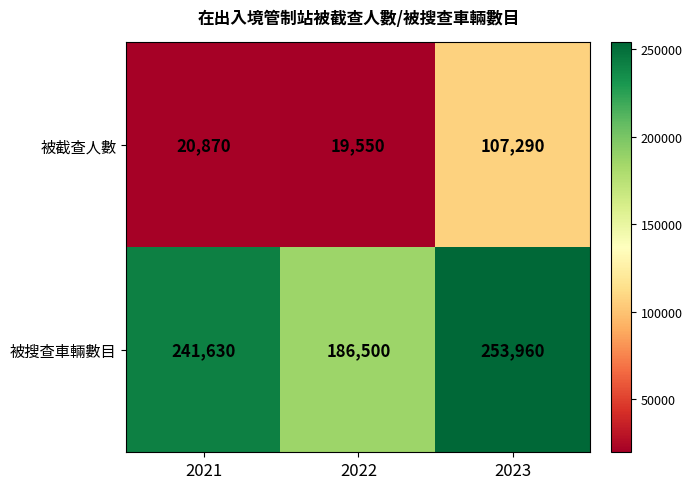

What is the approximate value of 被截查人數 at 2021, to the nearest 50?

20850